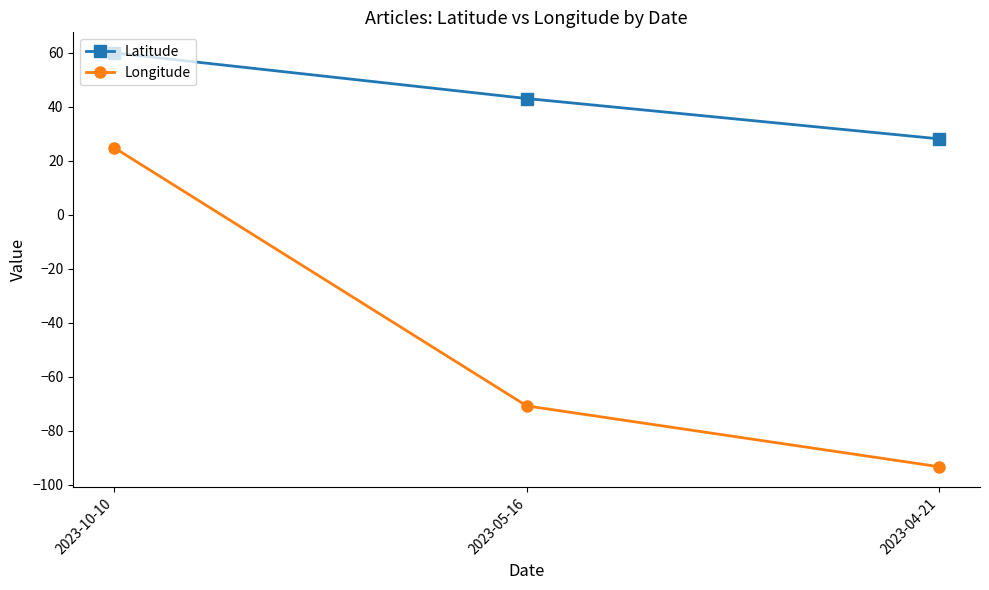

Rank the series at 2023-10-10 from highest to lowest value.

Latitude, Longitude